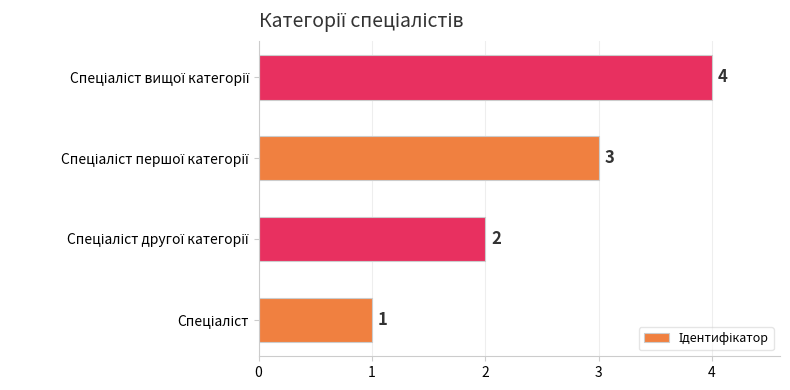

What is the greatest value displayed?

4